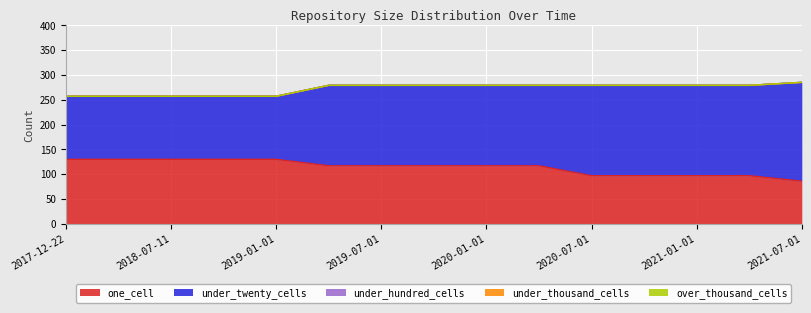

Which category has the highest value across all series?

2021-07-01